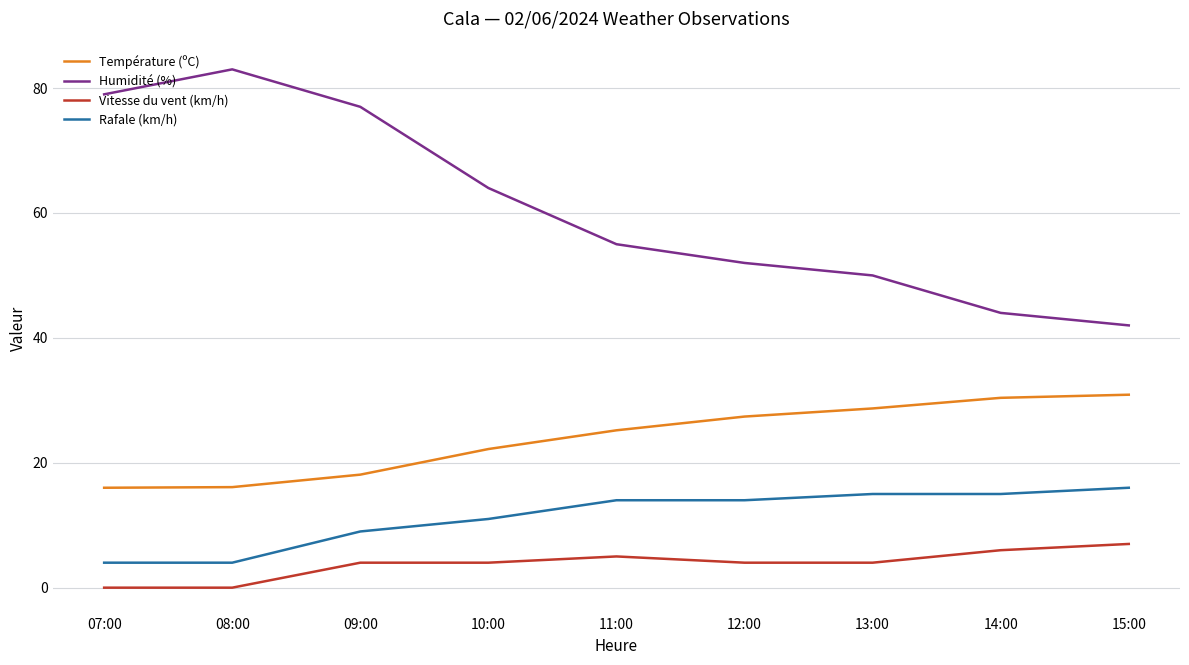

Is the value of Rafale (km/h) at 07:00 greater than the value of Température (ºC) at 10:00?

No